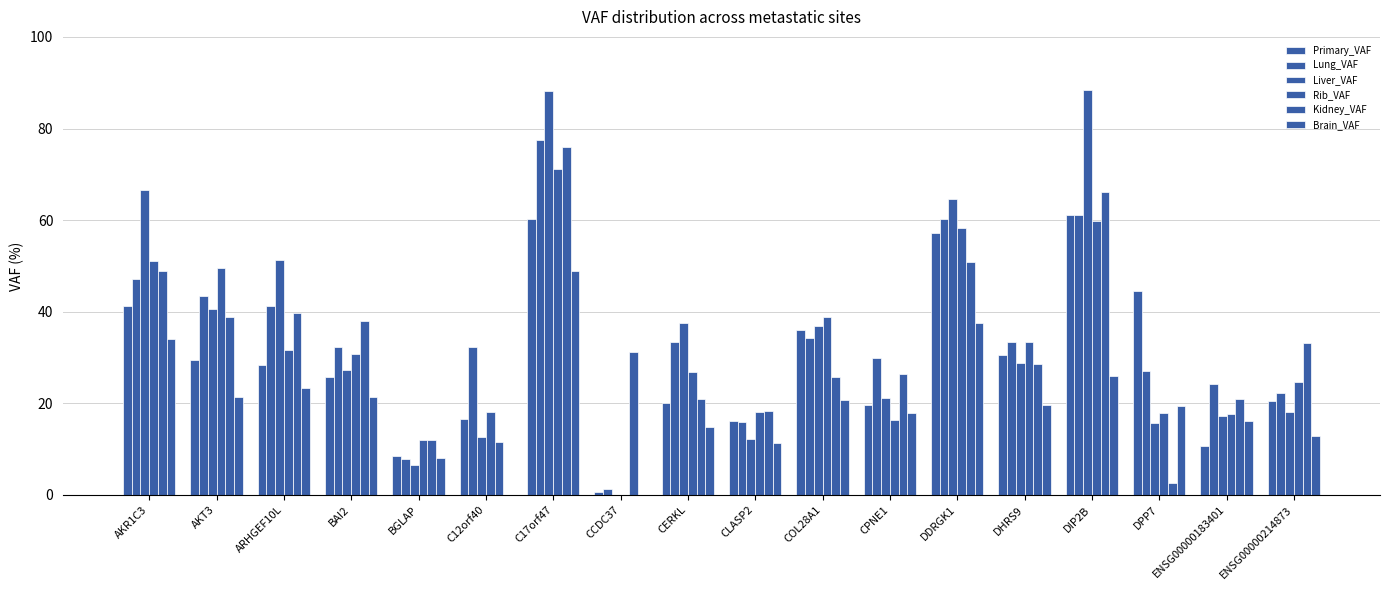

Count the number of categories in the chart.

18